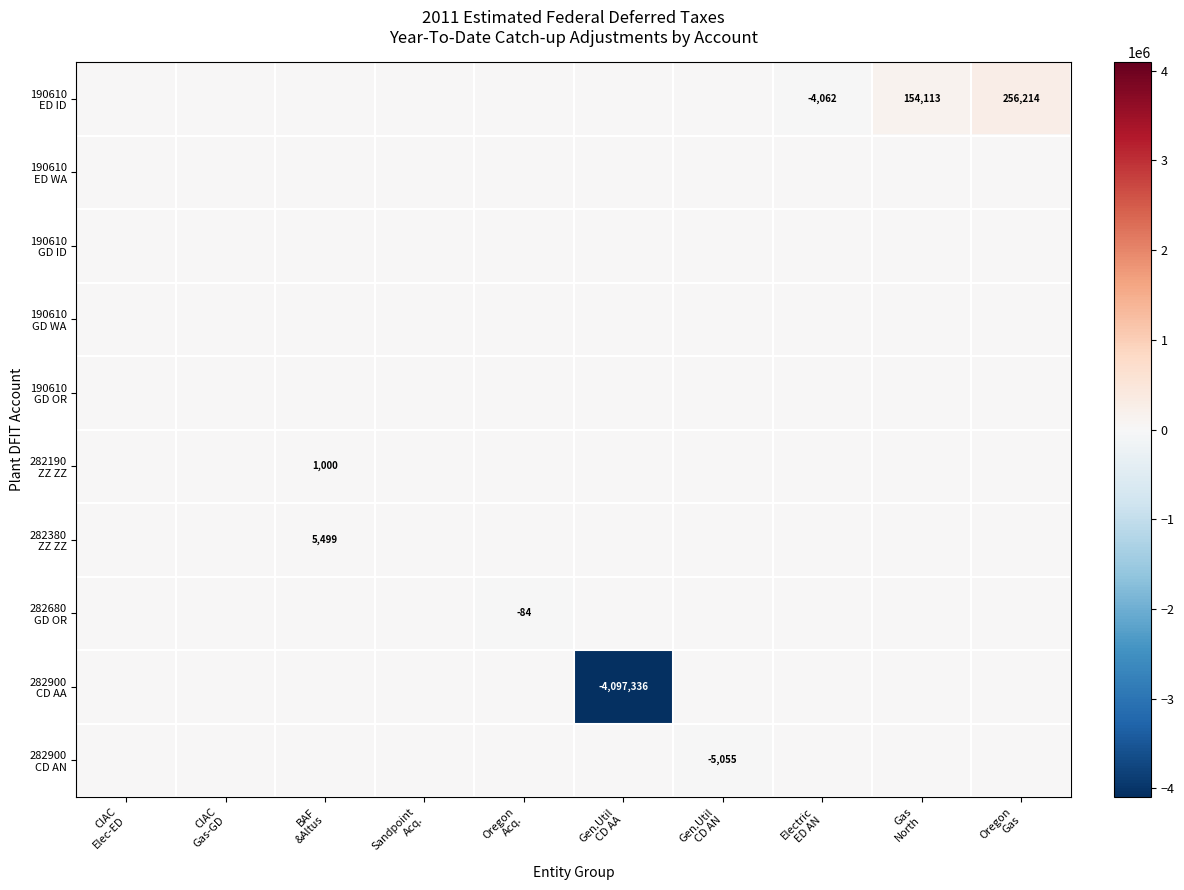

The 190610 GD WA series shows 0 at CIAC Elec-ED. True or false?

True